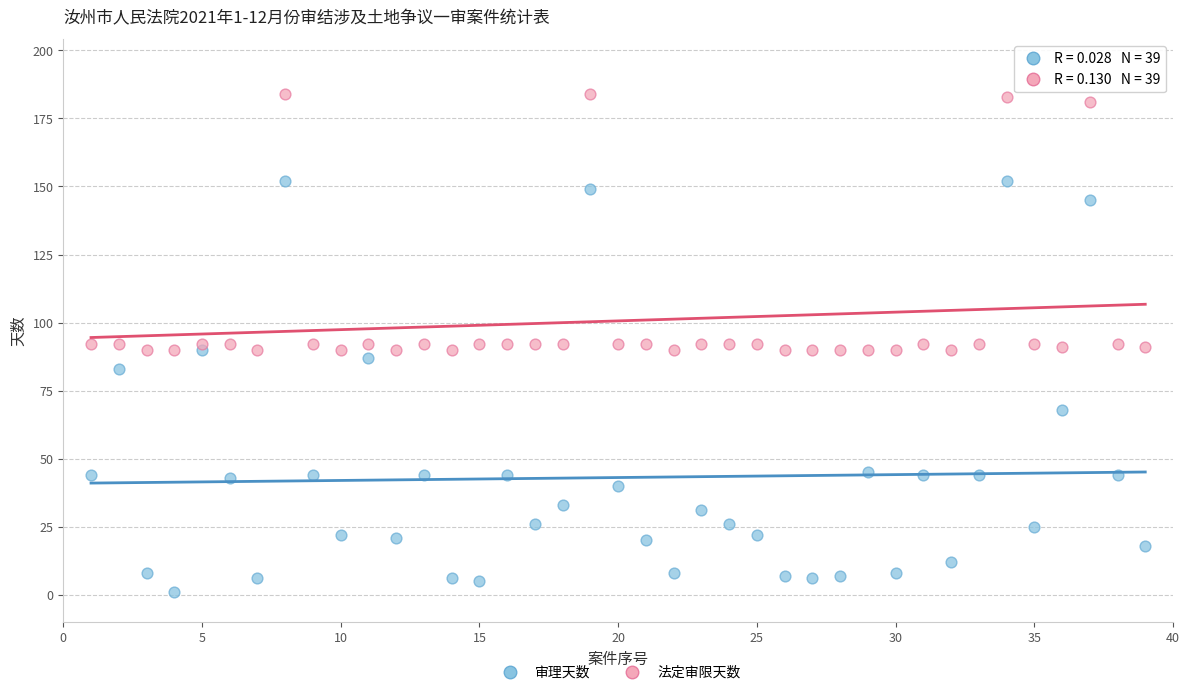

Which series reaches the maximum Y coordinate?

法定审限天数